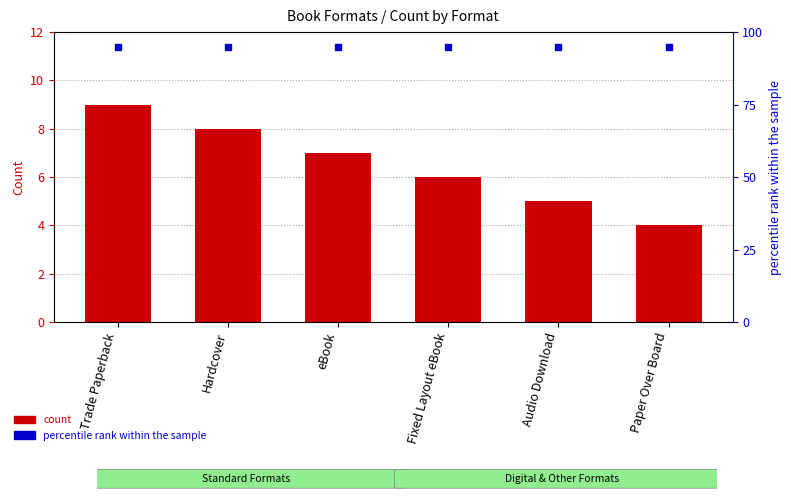

Is it true that count equals 13 at Trade Paperback?

False